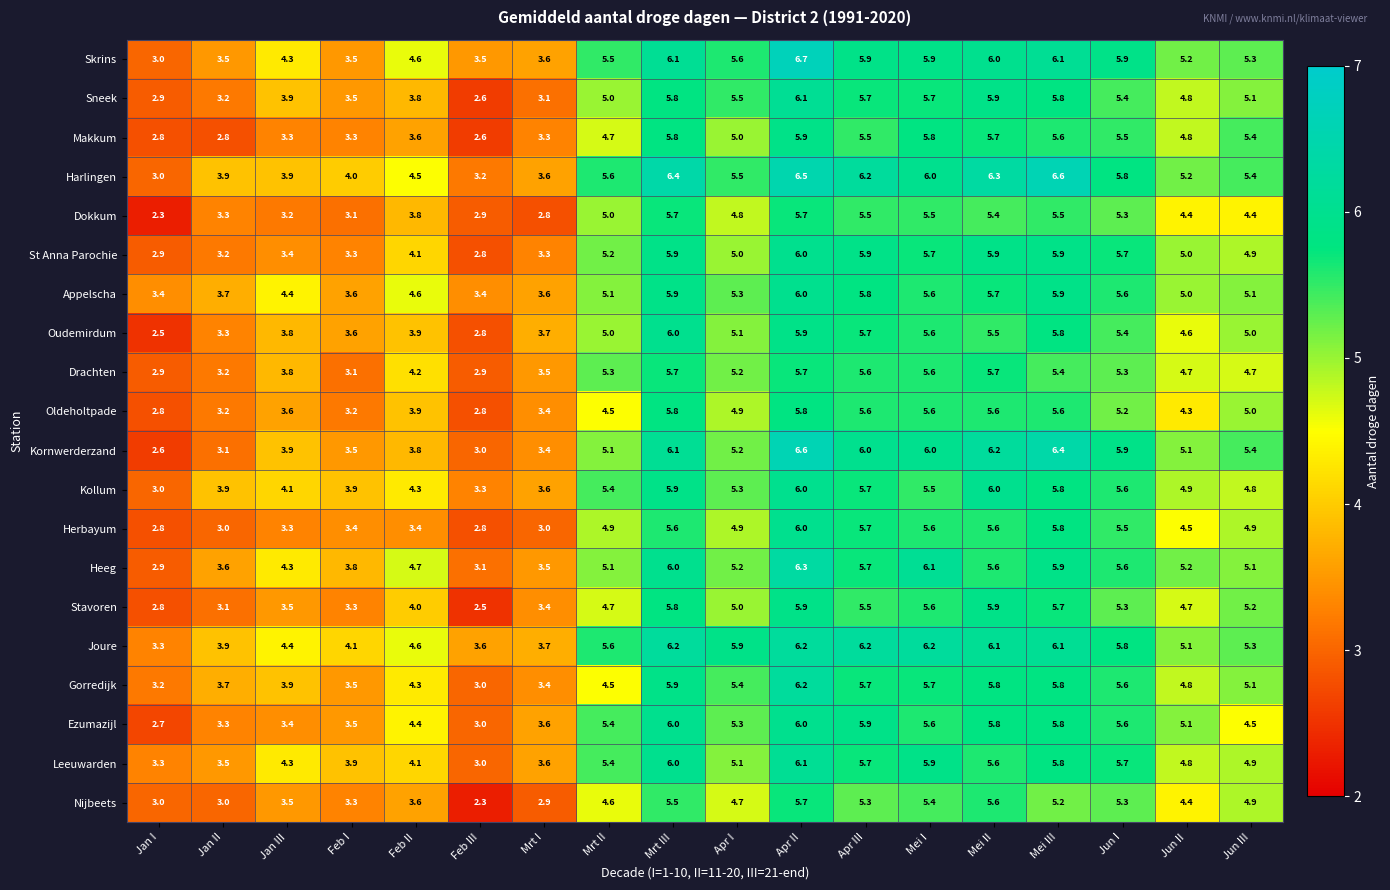

Which series has the largest total across all categories?

Joure